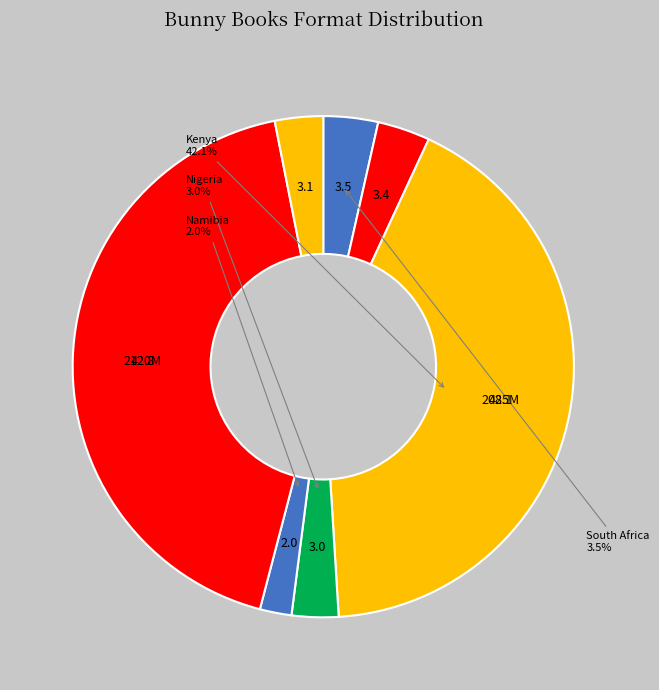

Count the number of slices in the pie.

7